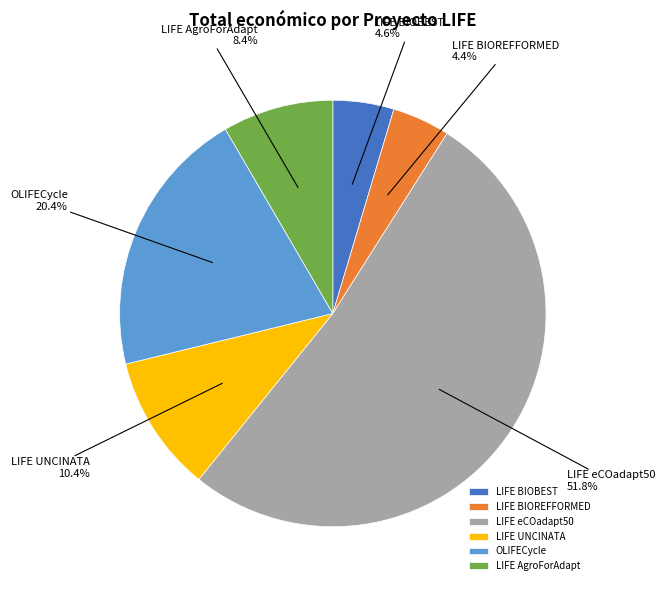

True or false: LIFE BIOREFFORMED accounts for 16% of the total.

False